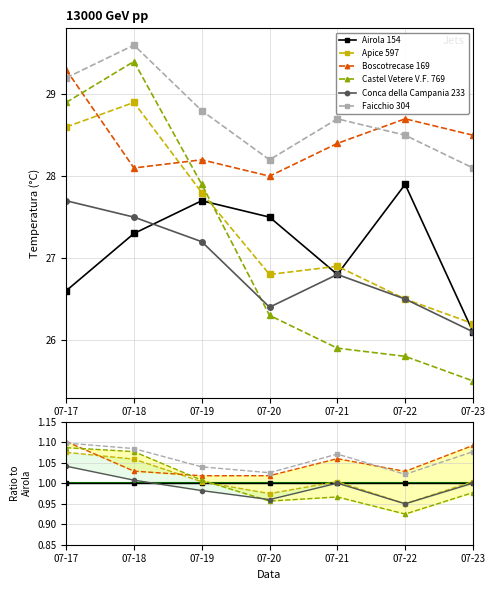

At which category is the sum across all series the highest?

07-17